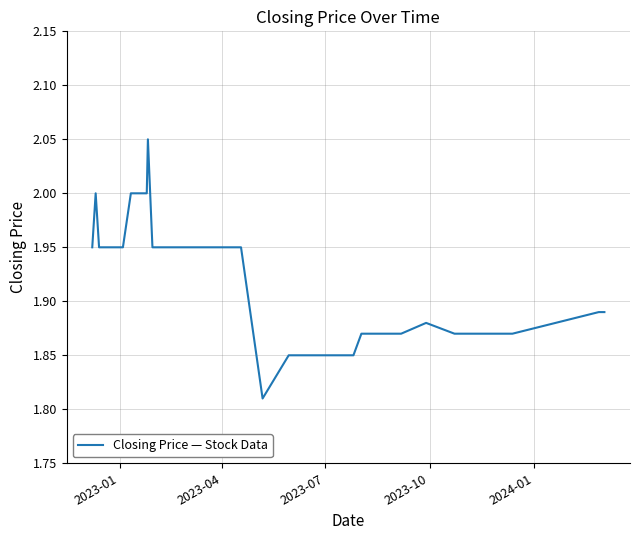

Does the chart have visible grid lines?

Yes